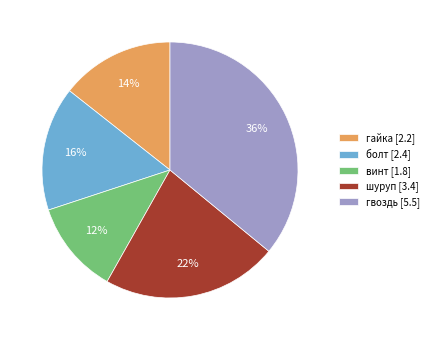

To the nearest percent, what portion does болт represent?

16%